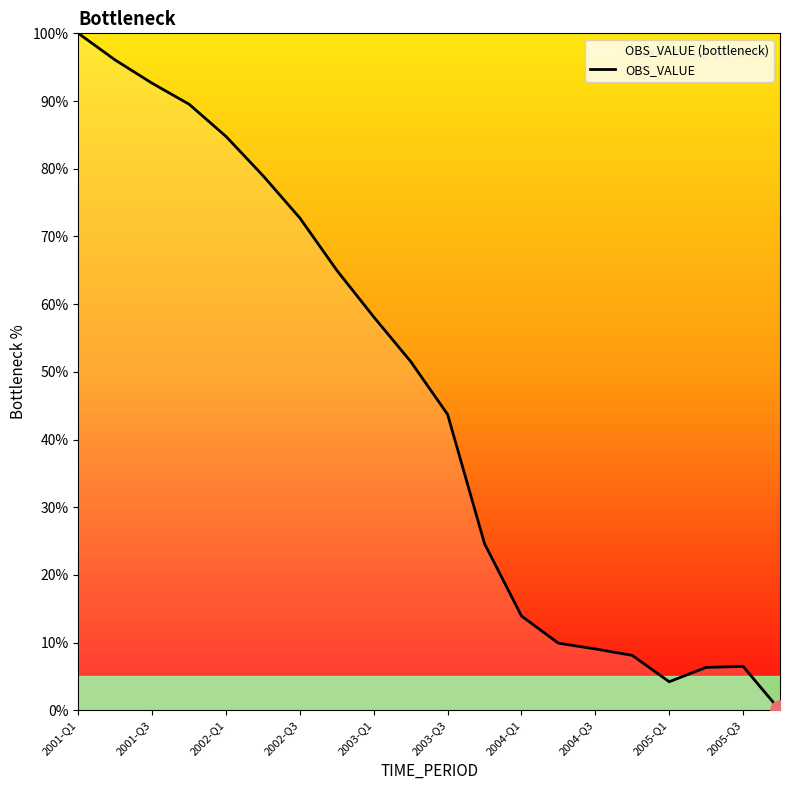

What is the greatest value displayed?

100.0